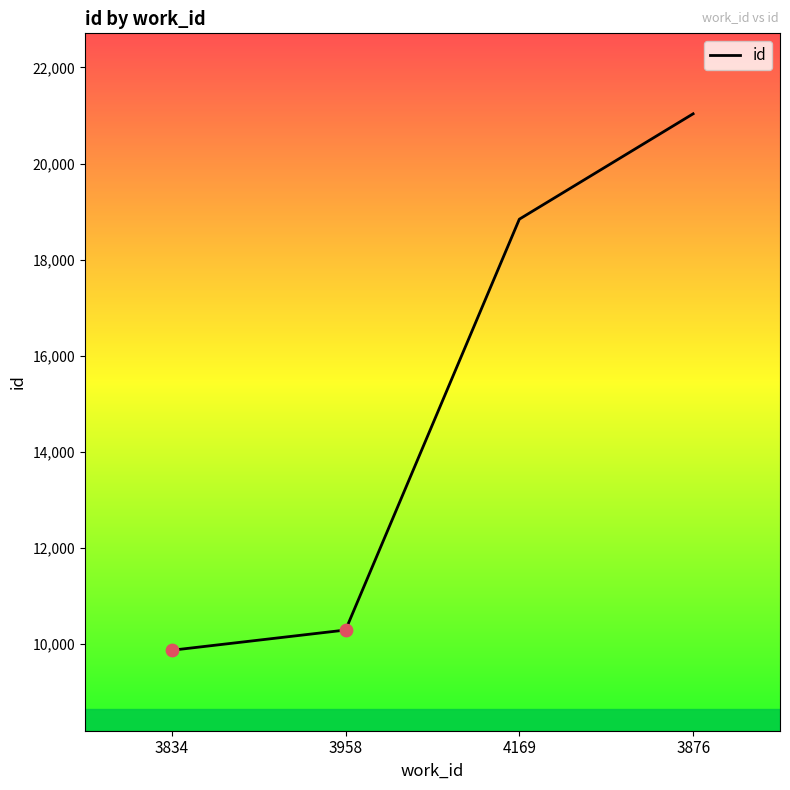

Which has a higher value, 3958 or 3876?

3876